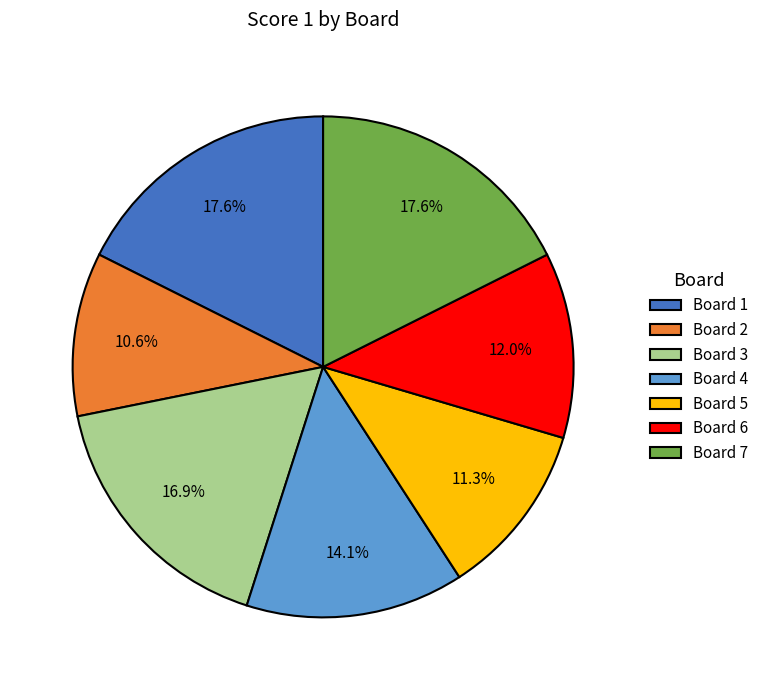

Is there any slice that represents more than half of the pie?

No